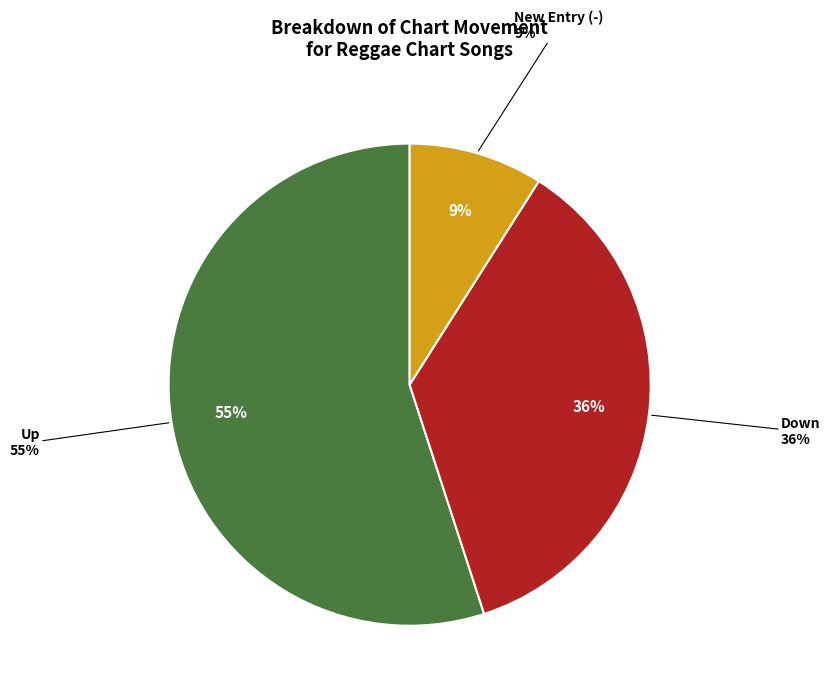

What is the ratio of the value at up to the value at -?

6.1